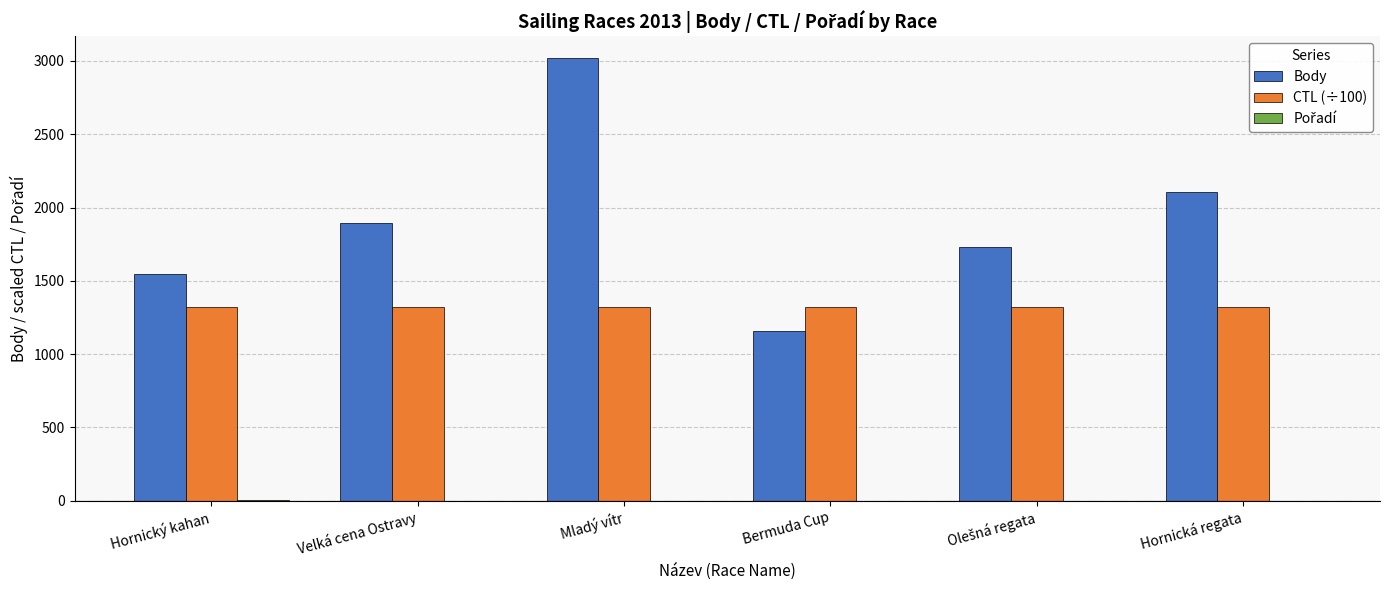

What is the maximum value for CTL (÷100)?

1324.1